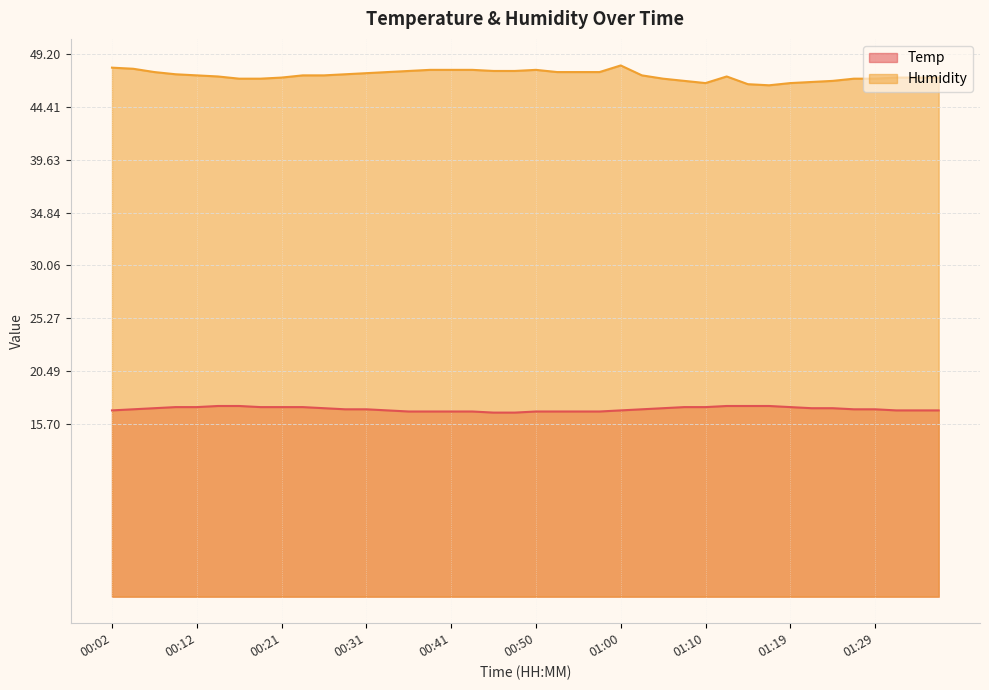

What are all the series names shown in the legend?

Temp, Humidity